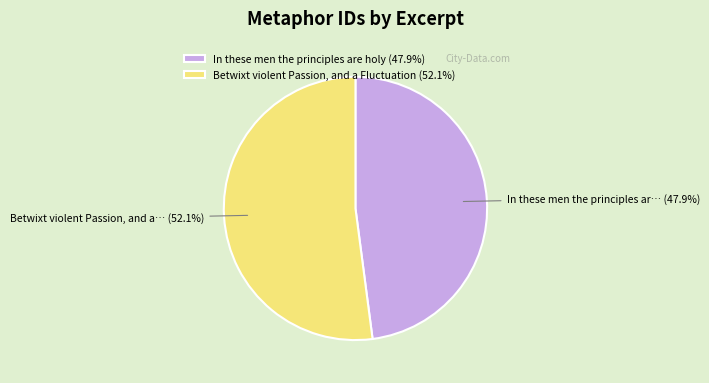

What is the total percentage of Betwixt violent Passion, and a Fluctuation and In these men the principles are holy?

100.0%